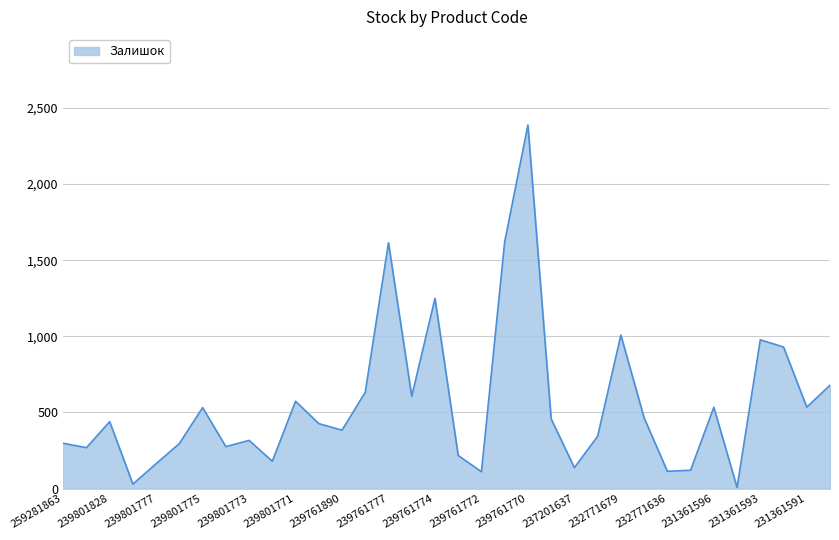

What is the greatest value displayed?

2387